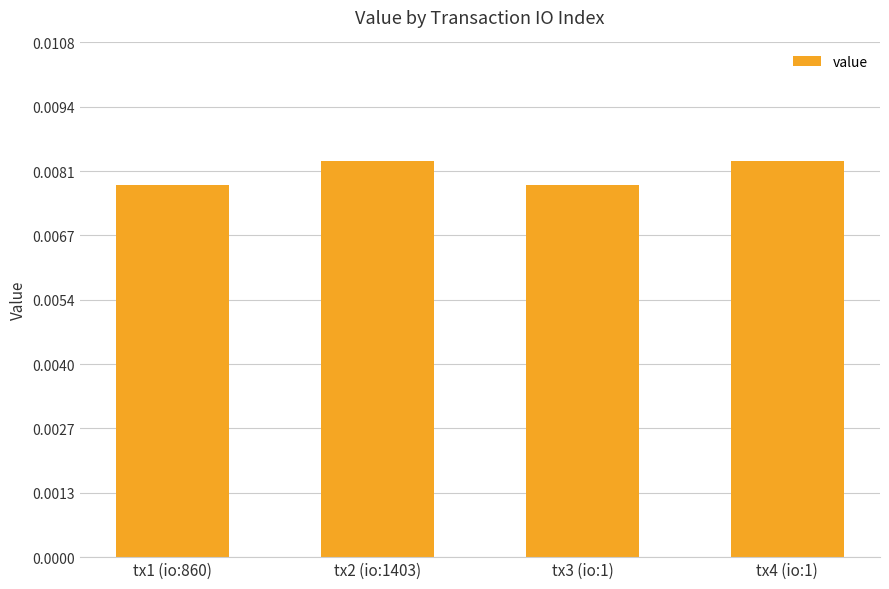

Which has a higher value, tx4 (io:1) or tx1 (io:860)?

tx4 (io:1)